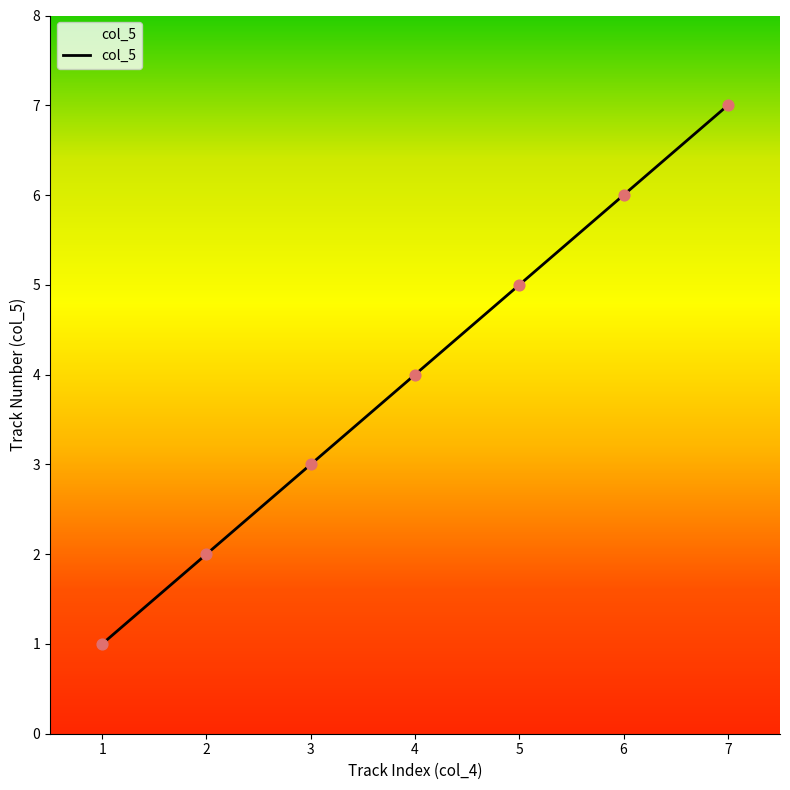

What is the change in value from 3 to 4?

+1